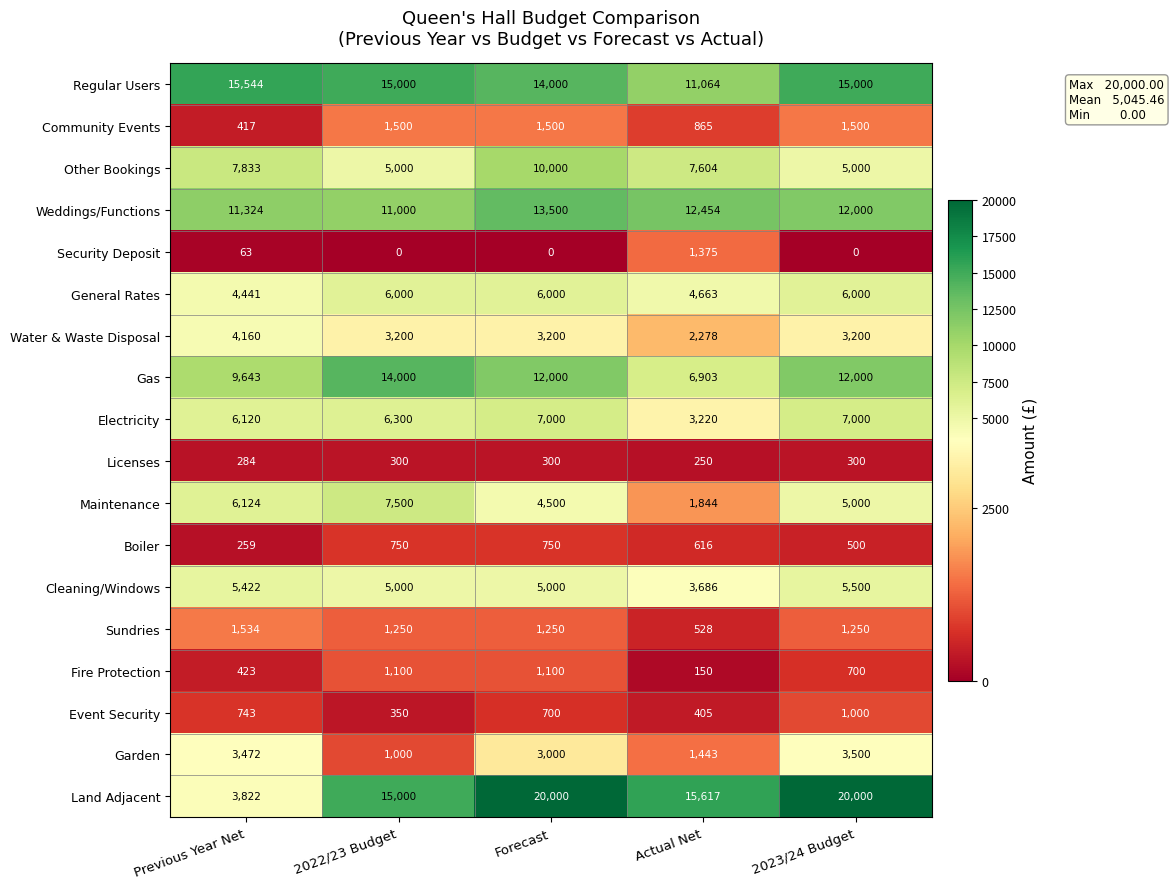

True or false: Community Events has a value of 690 at Previous Year Net.

False